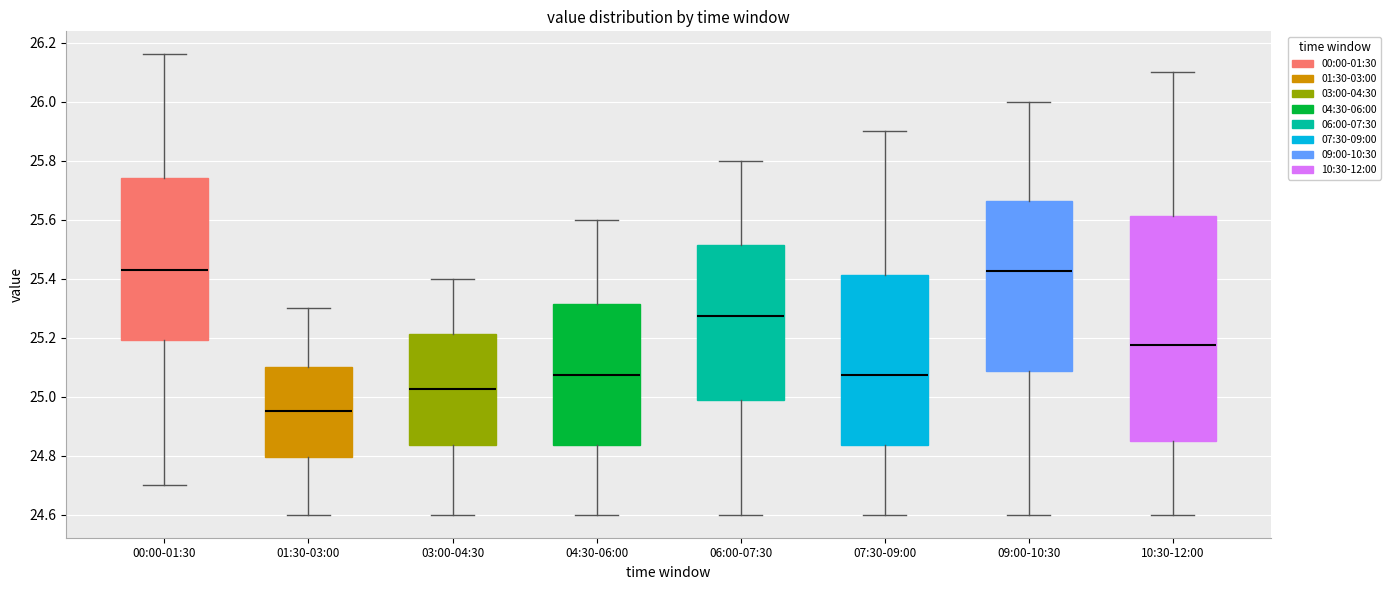

Which box has the lowest median line?

01:30-03:00